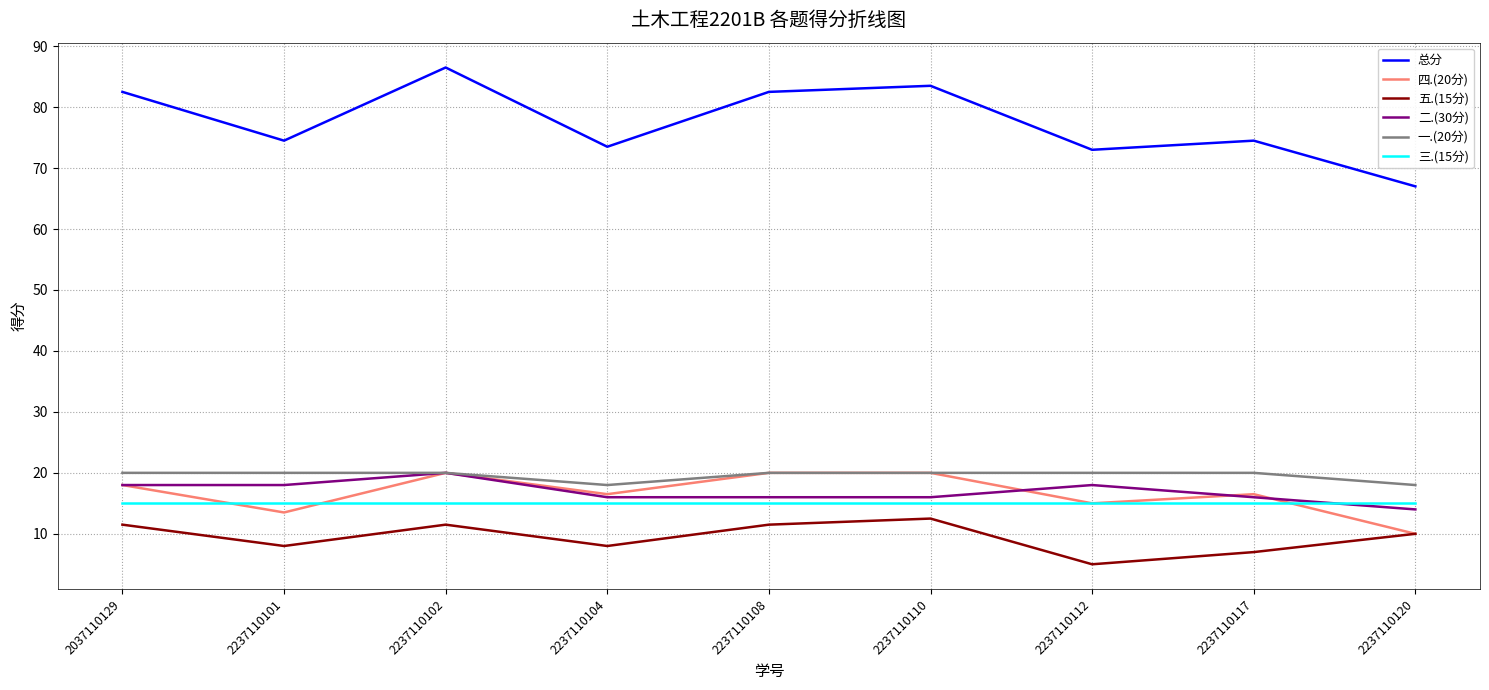

Which series has the largest total across all categories?

总分